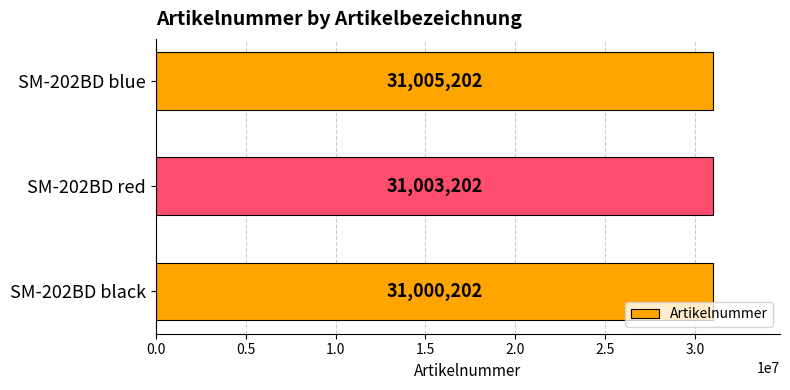

What is the change in value from SM-202BD black to SM-202BD blue?

+5000